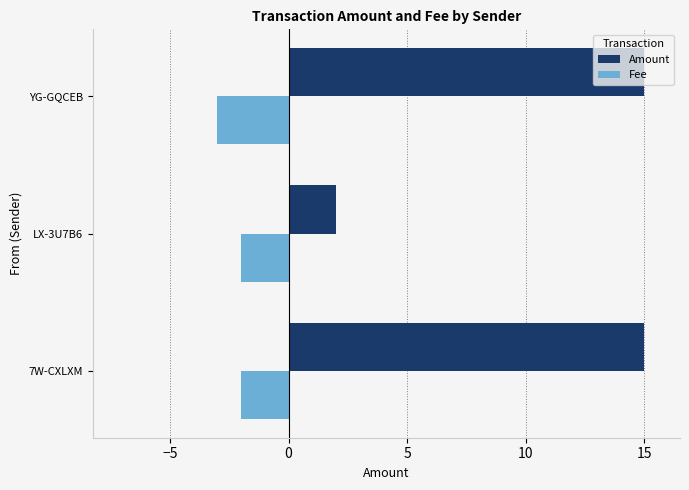

Where is Amount nearest to the value 8?

LX-3U7B6